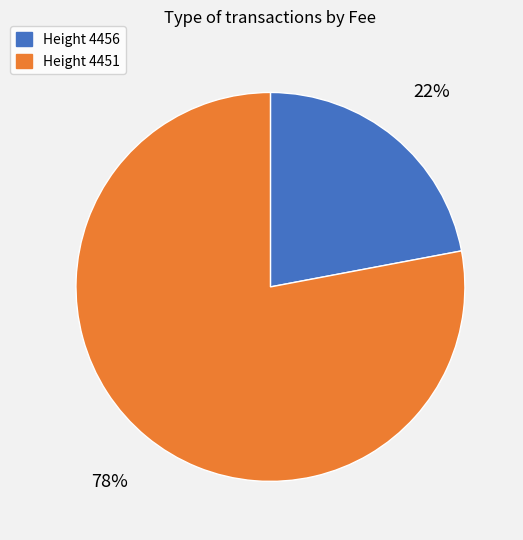

Do Height 4451 and Height 4456 together represent more than half of the pie?

Yes